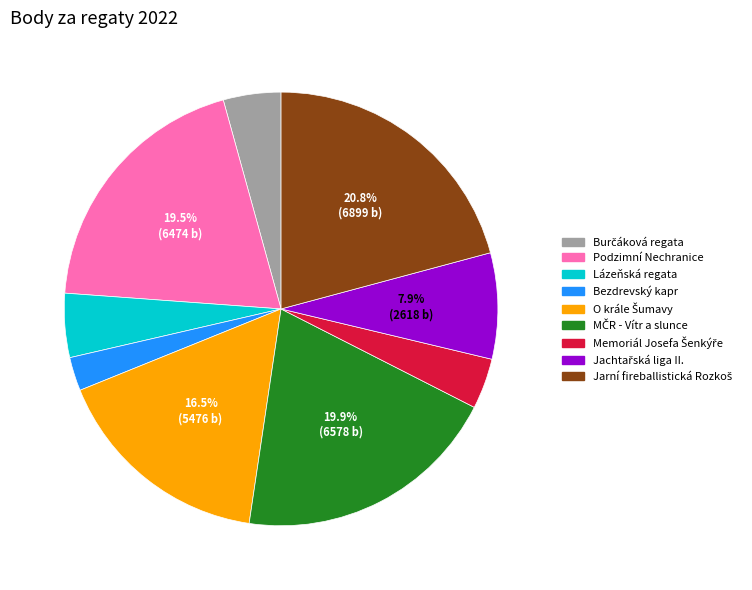

Is there a majority slice in this chart?

No